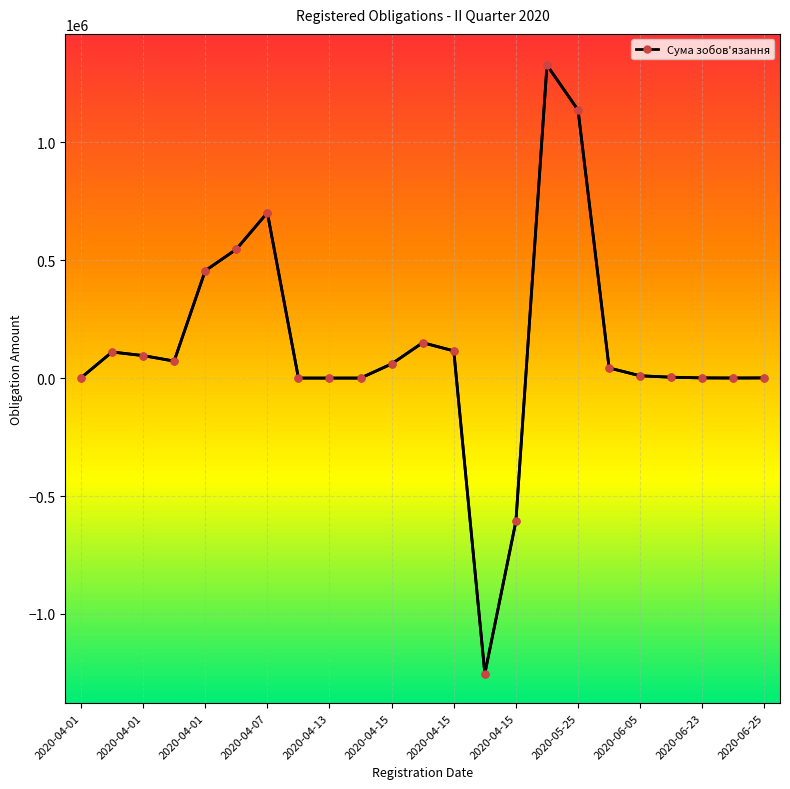

What is the value of the 6th point from the left?

546000.0